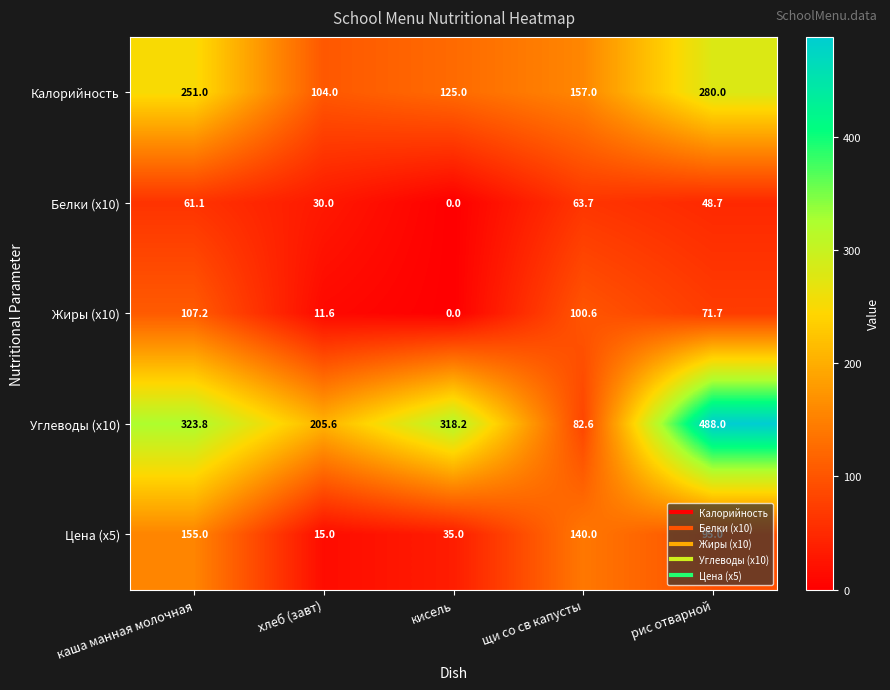

How many values in Белки (x10) are above zero?

4